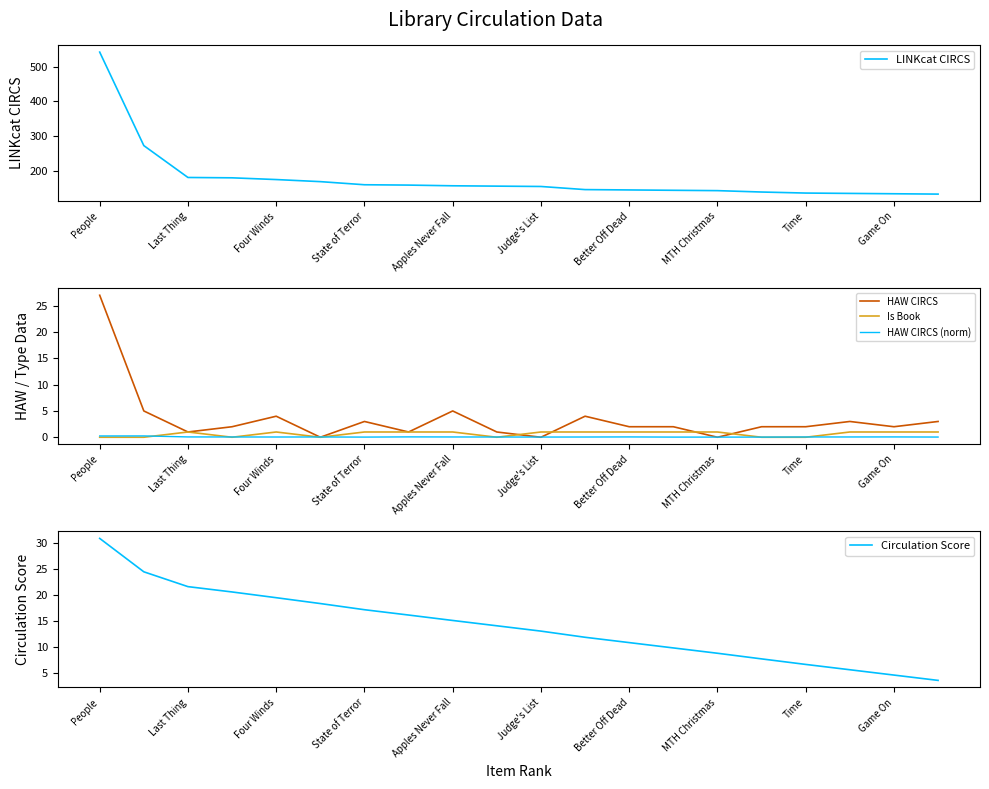

The value of Is Book at Four Winds is 1.0. True or false?

True